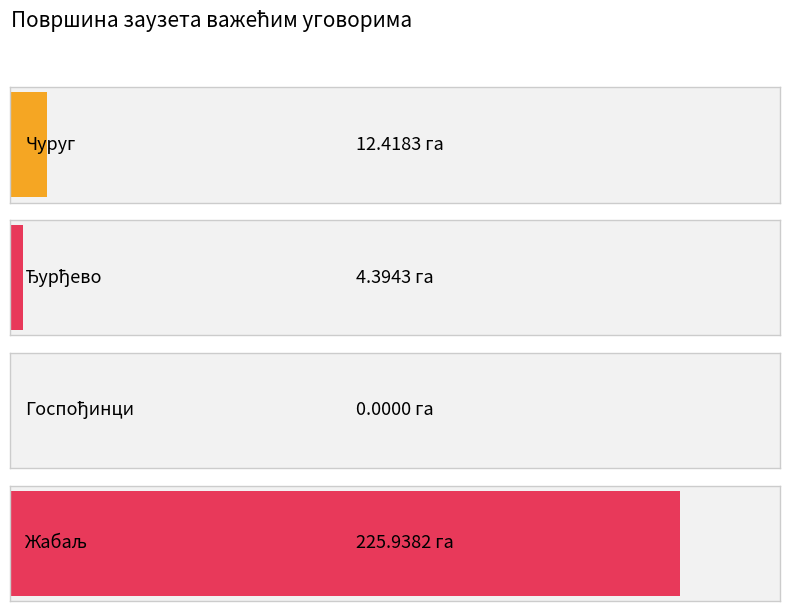

Reading right to left, list all the values displayed in this chart.

Жабаљ=225.9	Госпођинци=0.0	Ђурђево=4.4	Чуруг=12.4